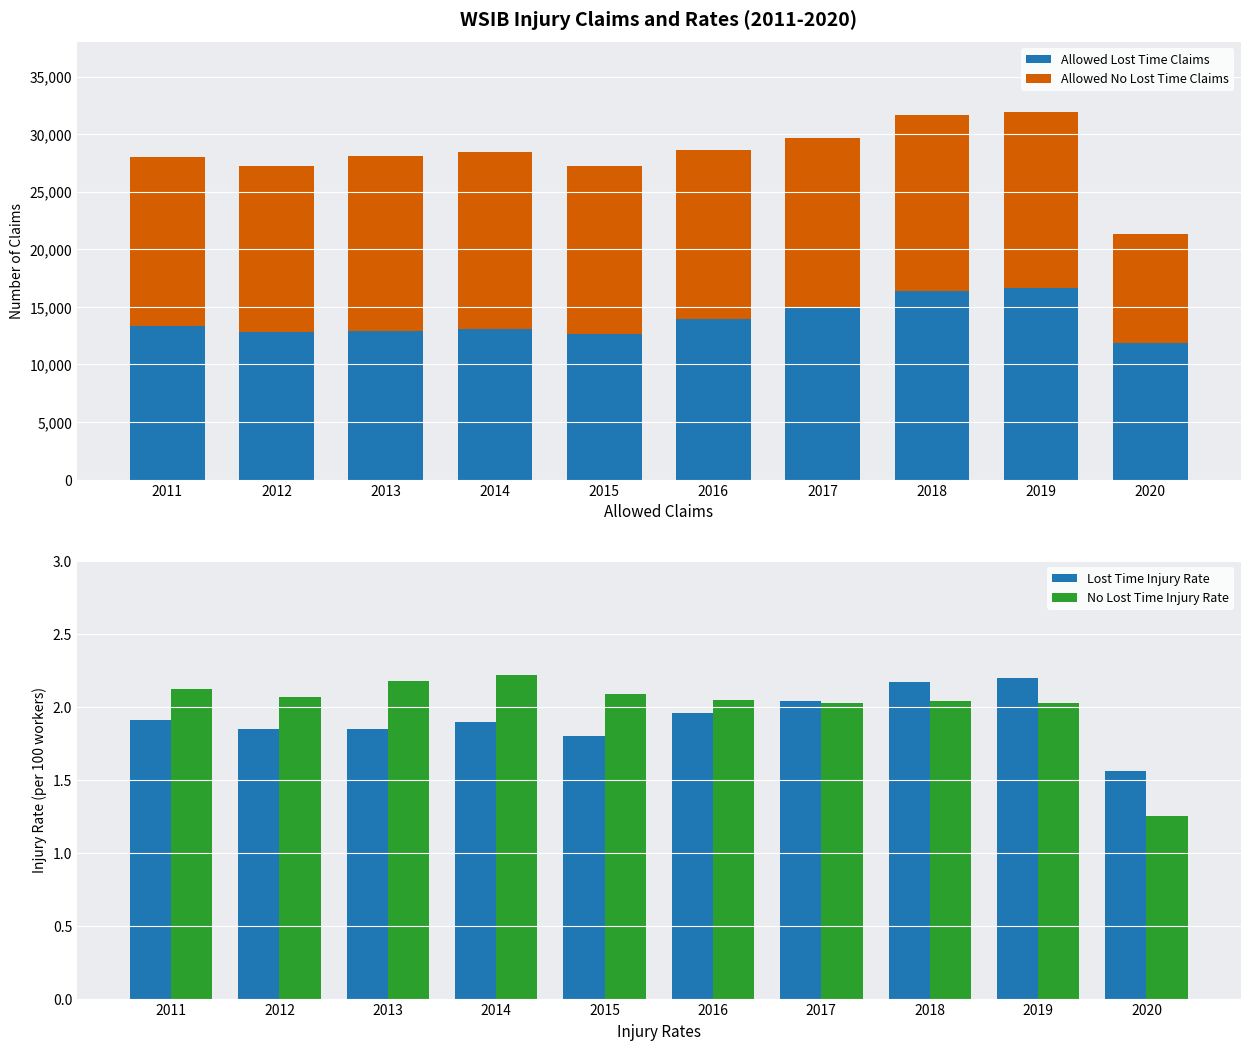

List the series in order of their peak value, lowest first.

Lost Time Injury Rate, No Lost Time Injury Rate, Allowed No Lost Time Claims, Allowed Lost Time Claims